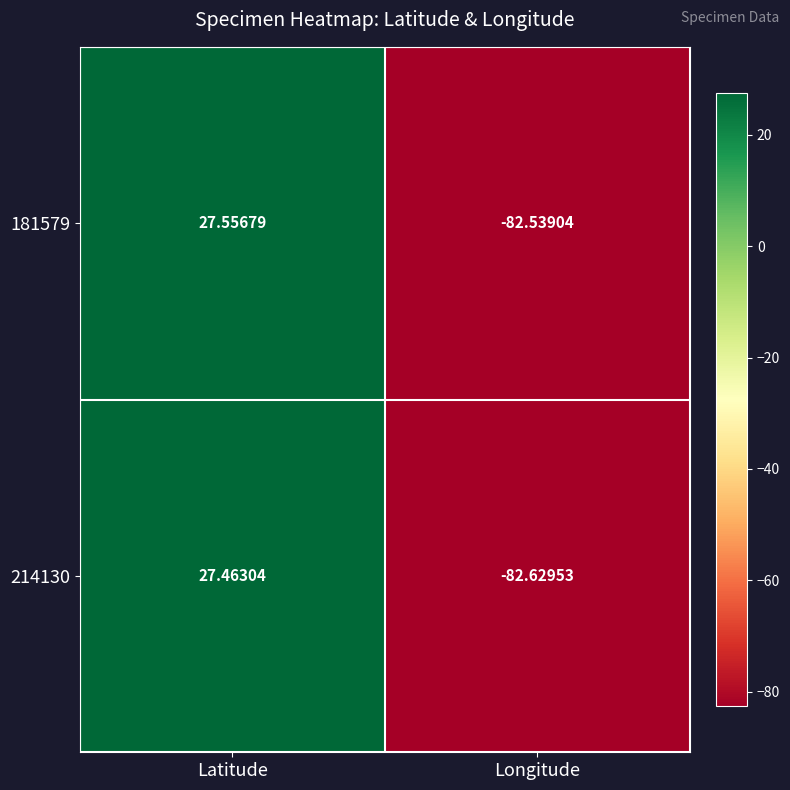

Which series has the largest total across all categories?

181579